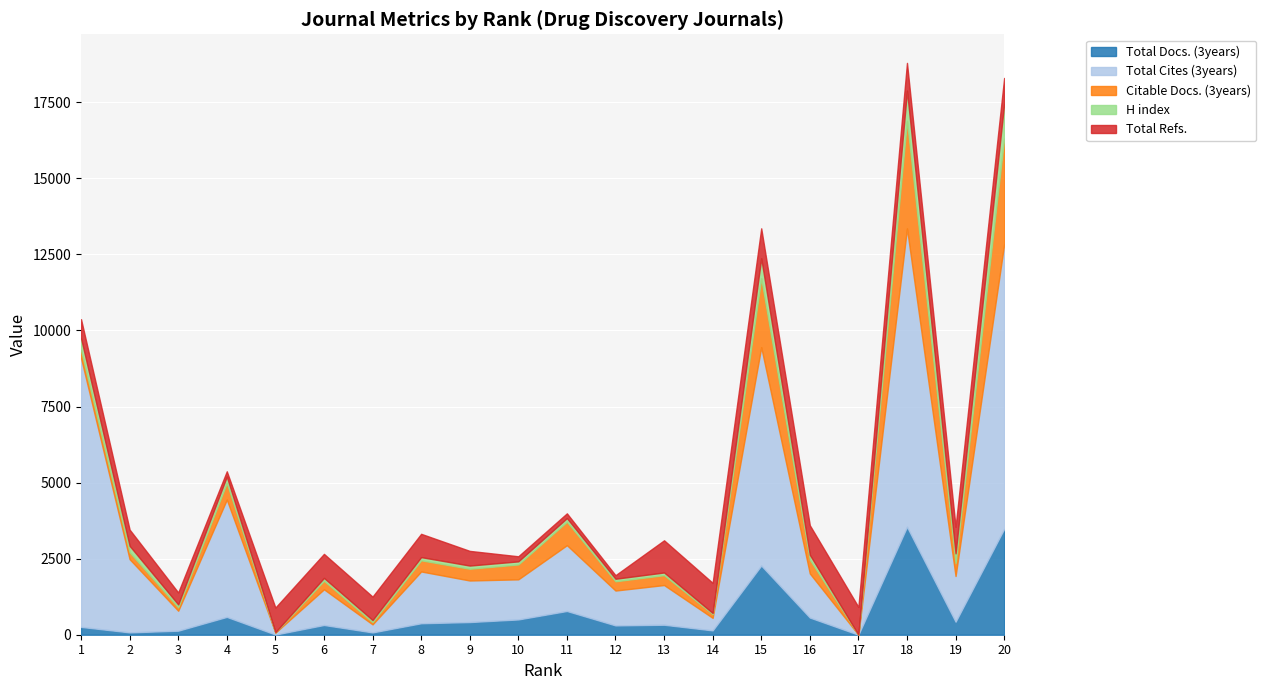

The value of Citable Docs. (3years) at 17 is 0. True or false?

True